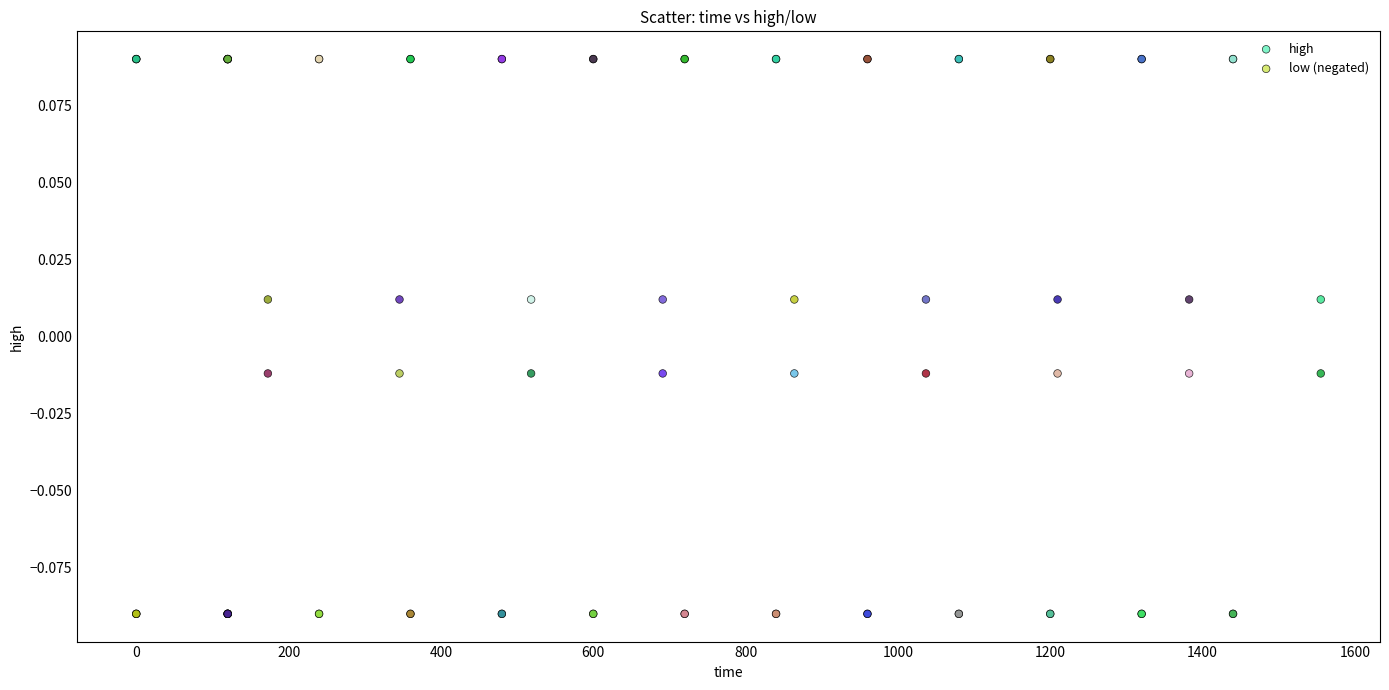

Which series reaches the maximum Y coordinate?

high